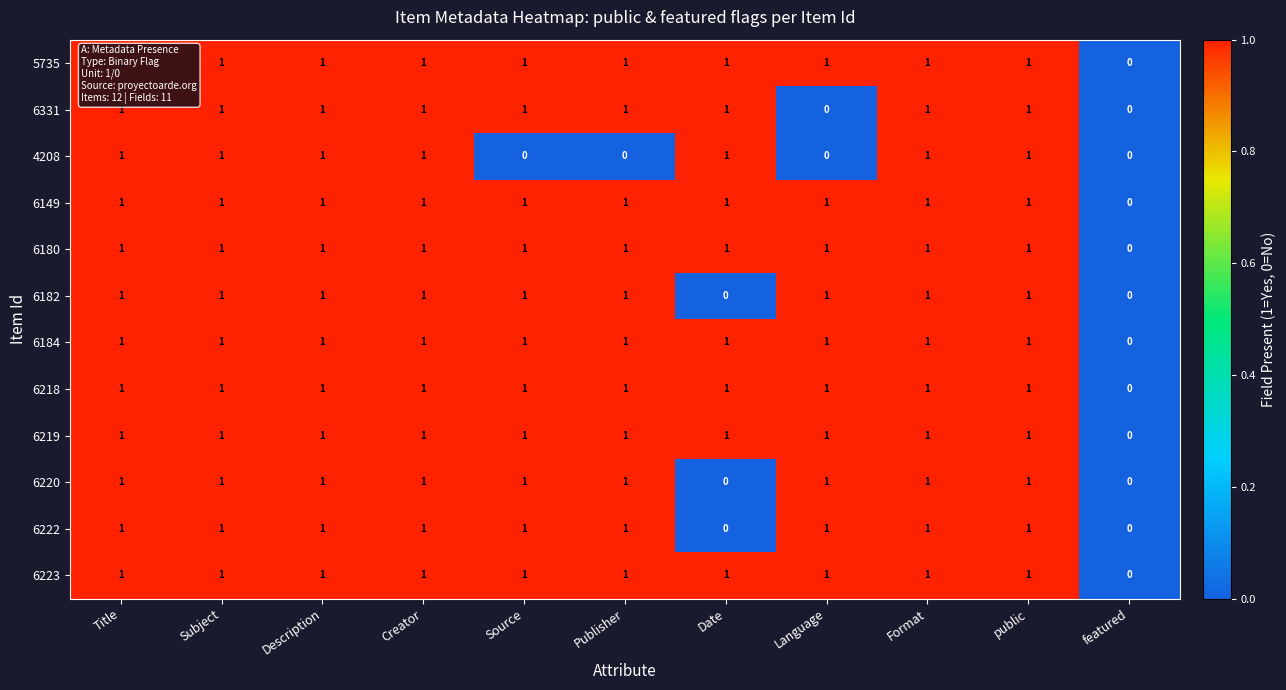

Is it true that 5735 equals 2 at Source?

False